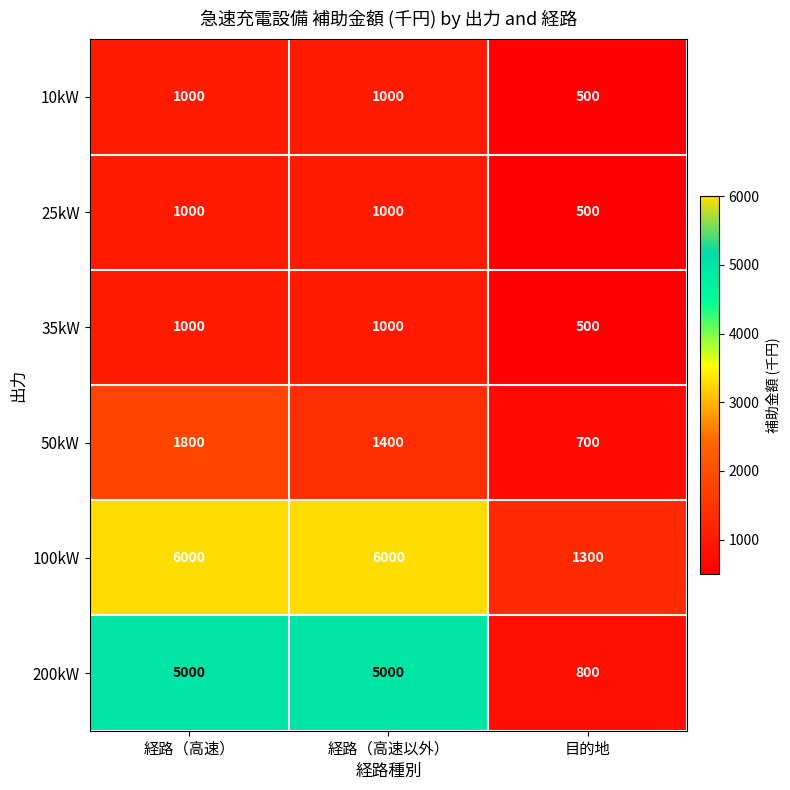

Reading right to left, transcribe all the data shown in this chart.

10kW: 目的地=500	経路（高速以外）=1000	経路（高速）=1000
25kW: 目的地=500	経路（高速以外）=1000	経路（高速）=1000
35kW: 目的地=500	経路（高速以外）=1000	経路（高速）=1000
50kW: 目的地=700	経路（高速以外）=1400	経路（高速）=1800
100kW: 目的地=1300	経路（高速以外）=6000	経路（高速）=6000
200kW: 目的地=800	経路（高速以外）=5000	経路（高速）=5000